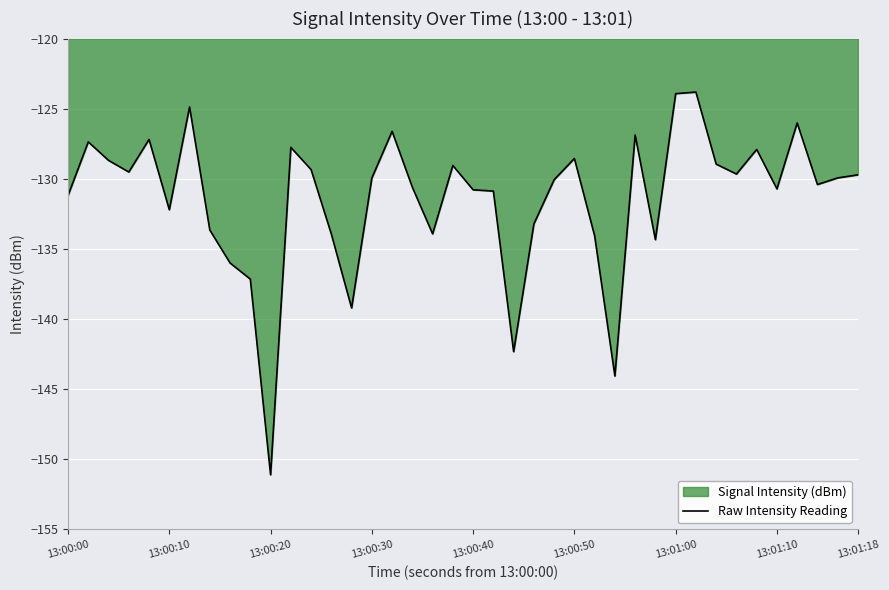

True or false: the data shows -80.7 at 13:00:40.

False